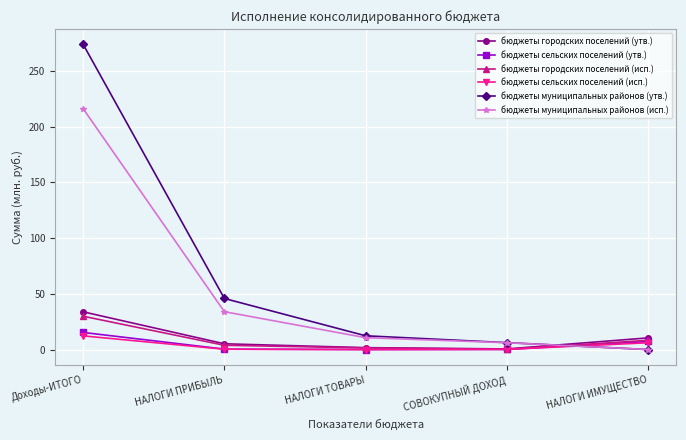

How many intersections are there between бюджеты городских поселений (утв.) and бюджеты муниципальных районов (утв.)?

1